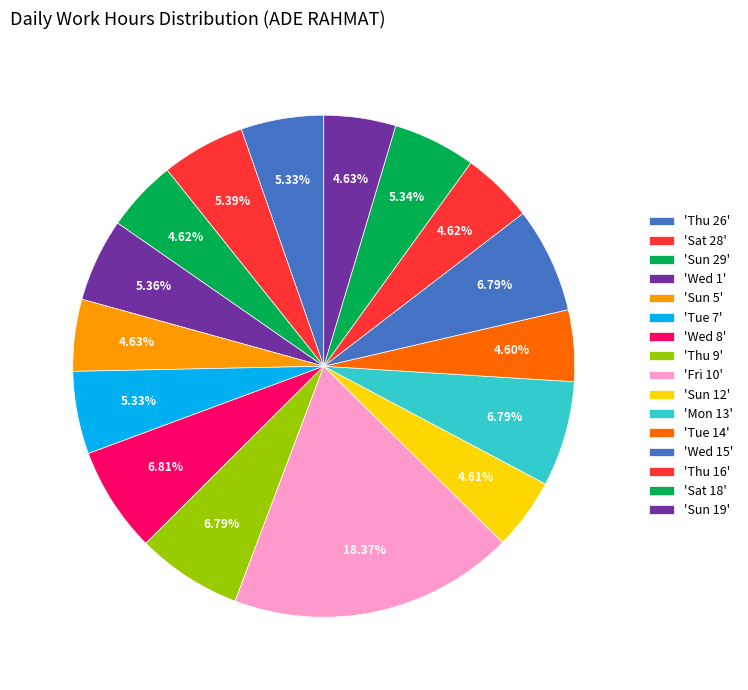

Which category has the biggest portion of the pie?

Fri 10